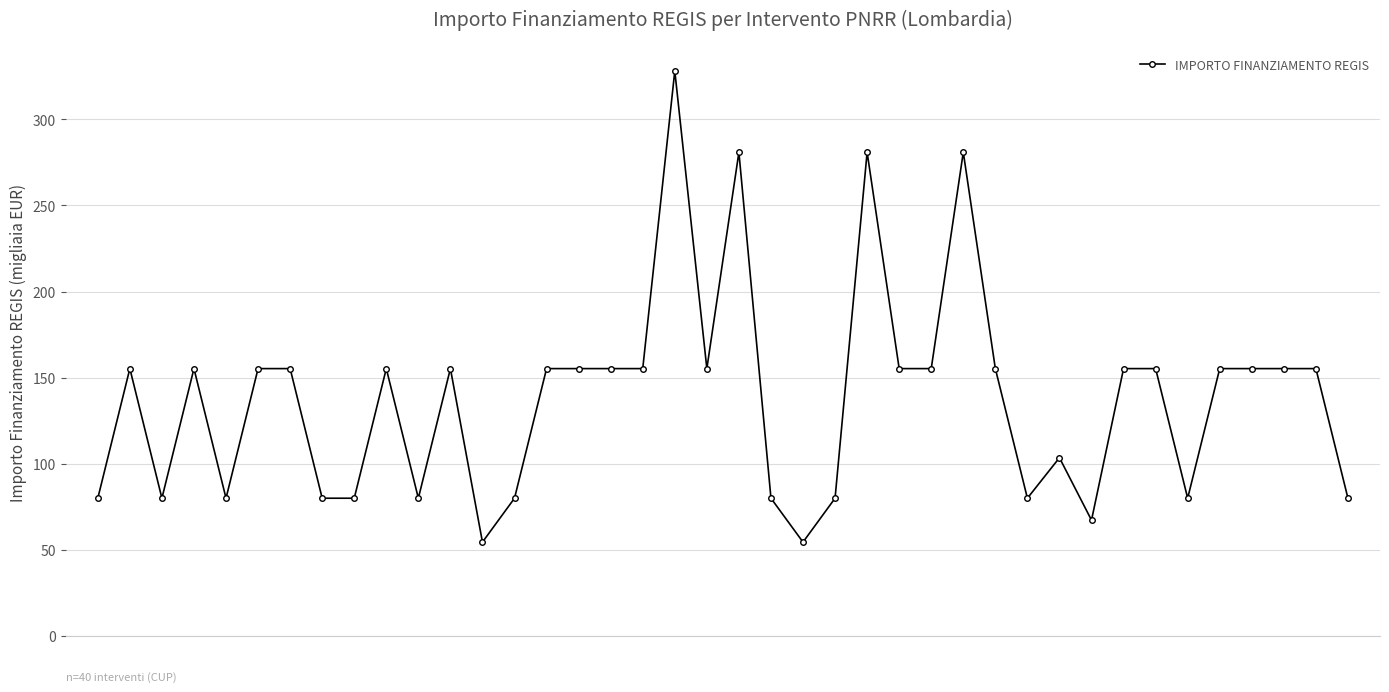

What is the minimum value shown in the chart?

54.4